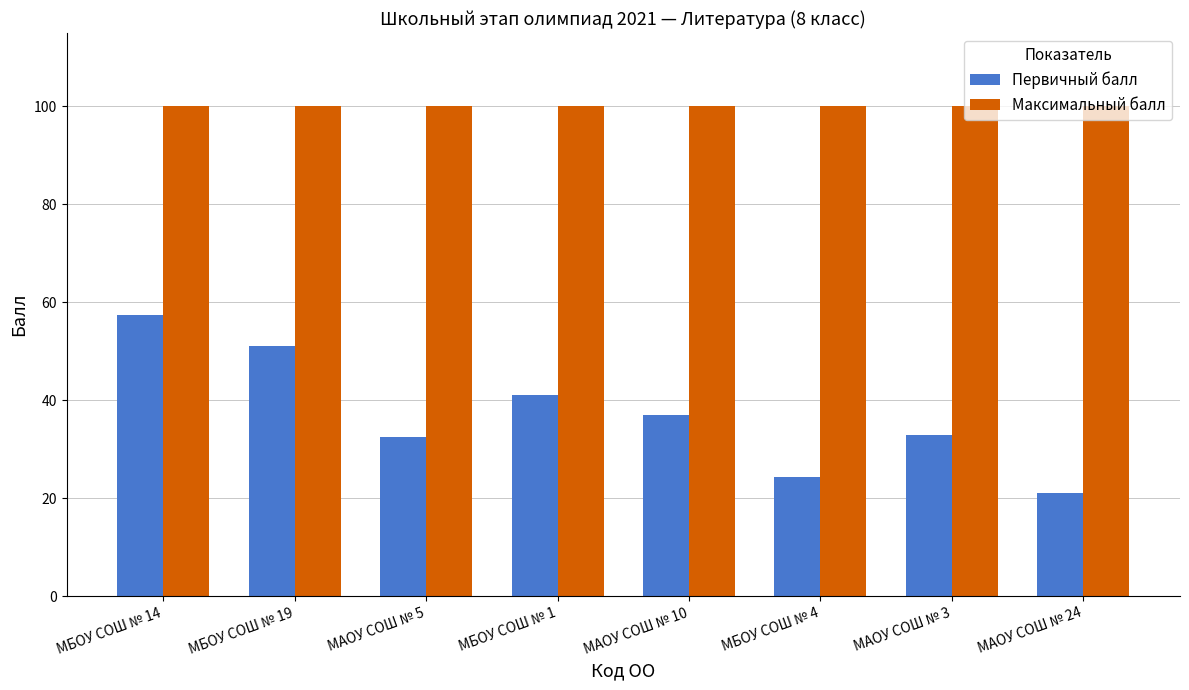

What is the value of the Первичный балл bar at the 4th from the left?

41.0